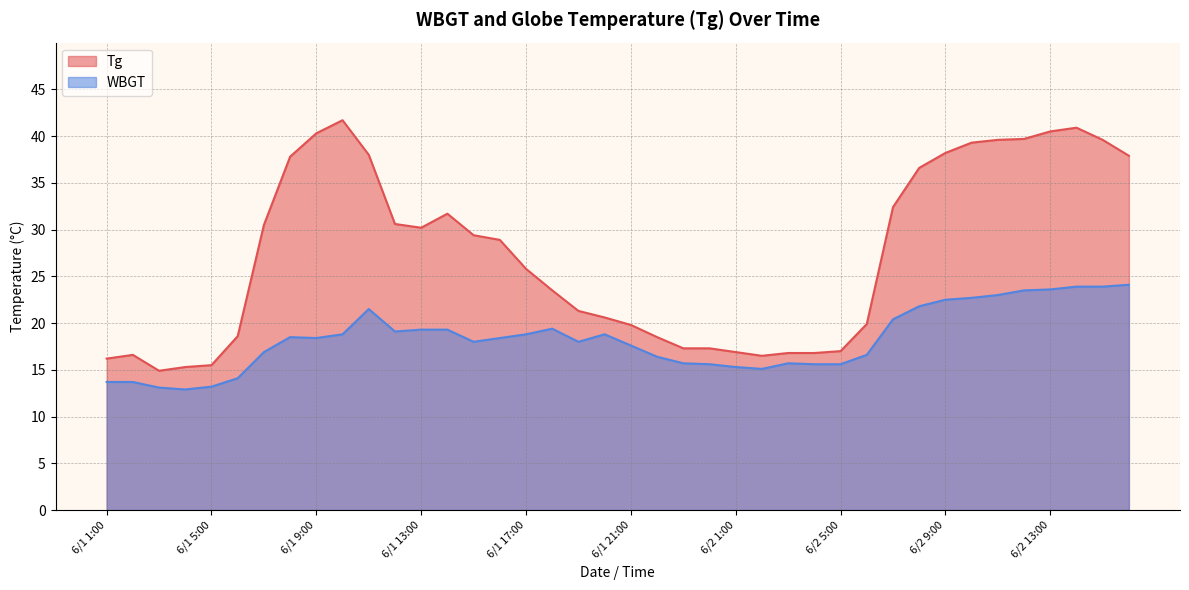

Is it true that WBGT equals 20.4 at 6/2 7:00?

True